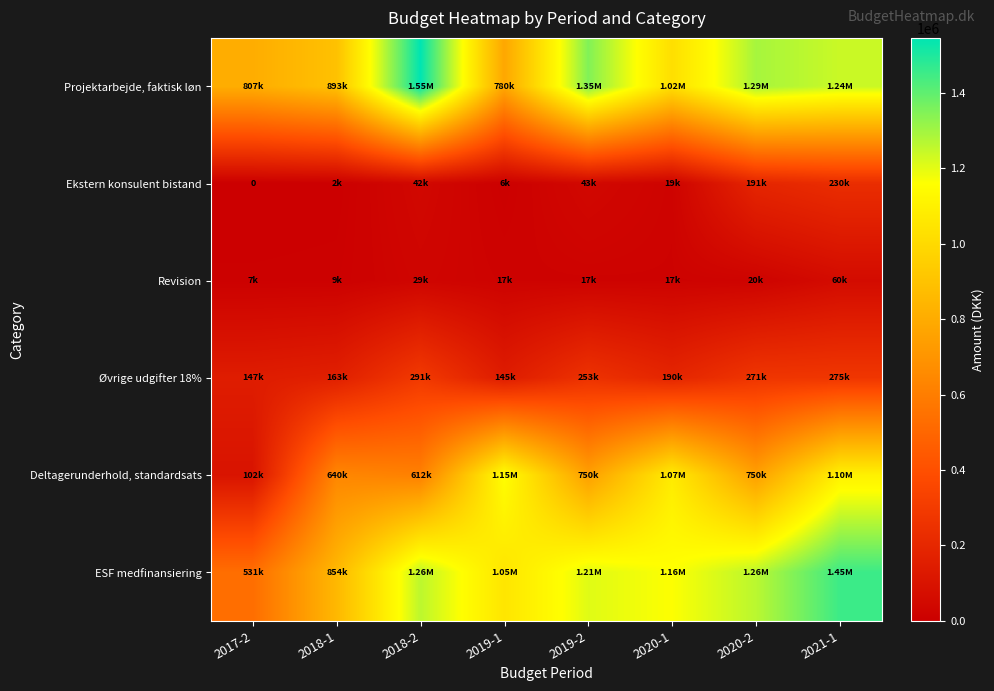

What is the minimum value for Projektarbejde, faktisk løn?

780308.0